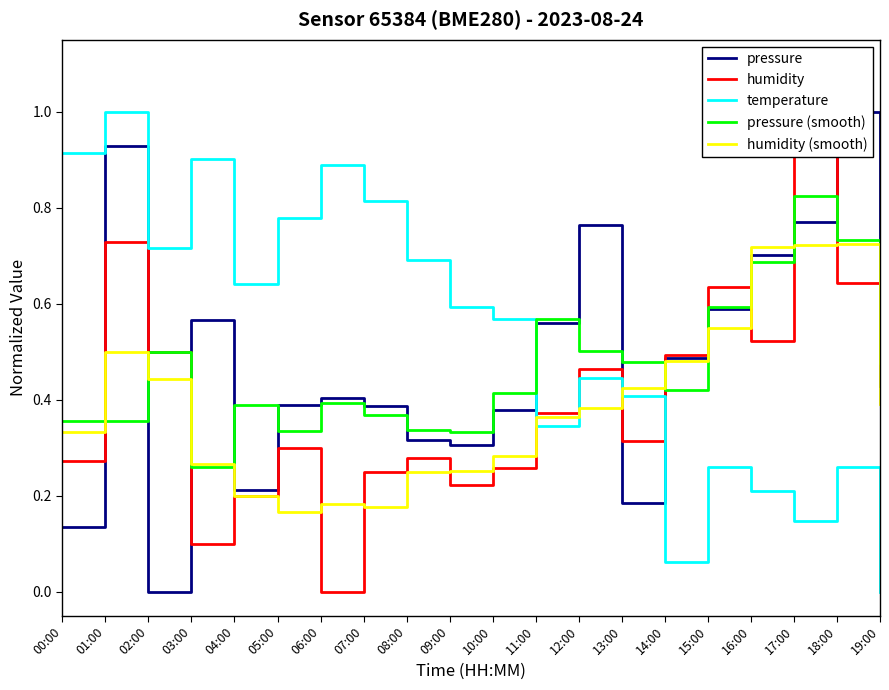

What is the label of the 1st point from the left?

00:00